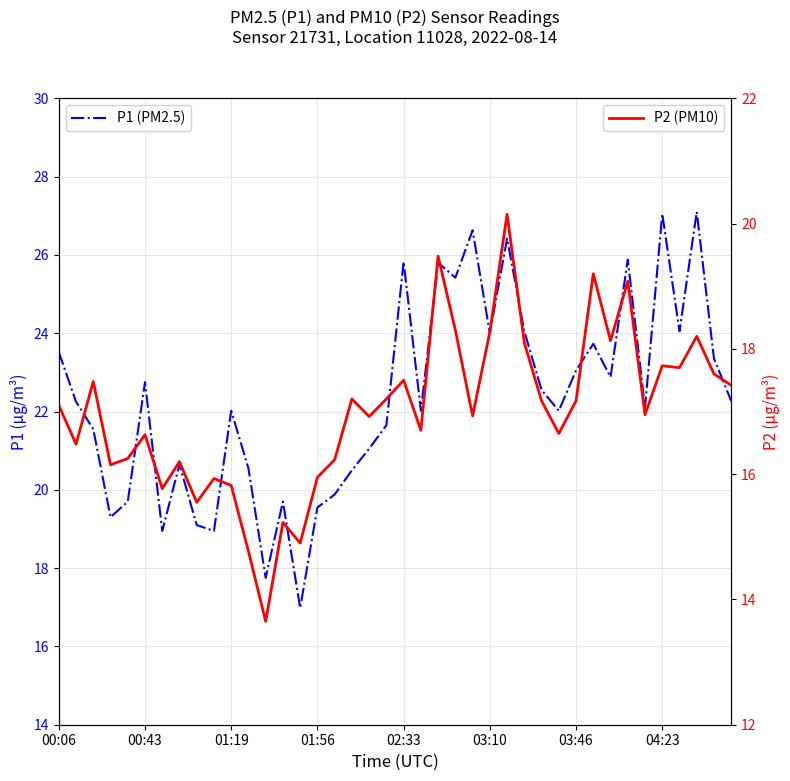

True or false: P1 (PM2.5) has more than 0 interior local peaks.

True